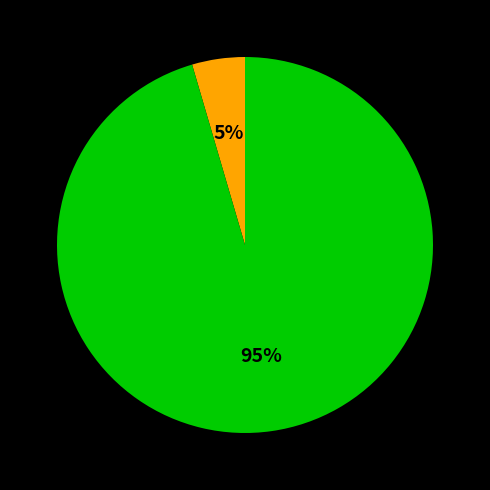

Count the number of slices in the pie.

2